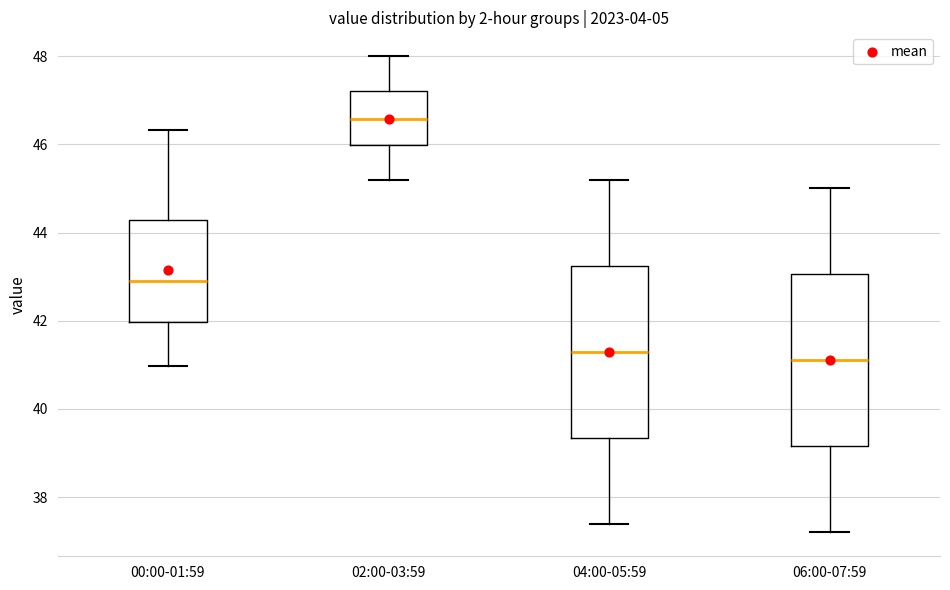

Reading left to right, read every box against the y-axis: the position of its median line, the range the box covers, and the ends of its whiskers. The values are not printed on the chart, so give them approximately, as read against the axis.

00:00-01:59: median 43.0, box 42.0 to 44.2, whiskers 41.0 to 46.4
02:00-03:59: median 46.6, box 46.0 to 47.2, whiskers 45.2 to 48.0
04:00-05:59: median 41.4, box 39.4 to 43.2, whiskers 37.4 to 45.2
06:00-07:59: median 41.2, box 39.2 to 43.0, whiskers 37.2 to 45.0